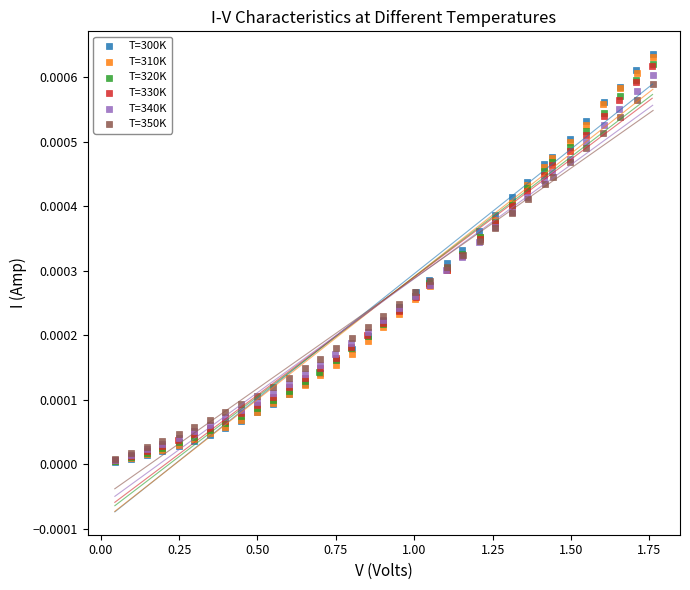

Which series has the widest spread of Y values?

T=300K